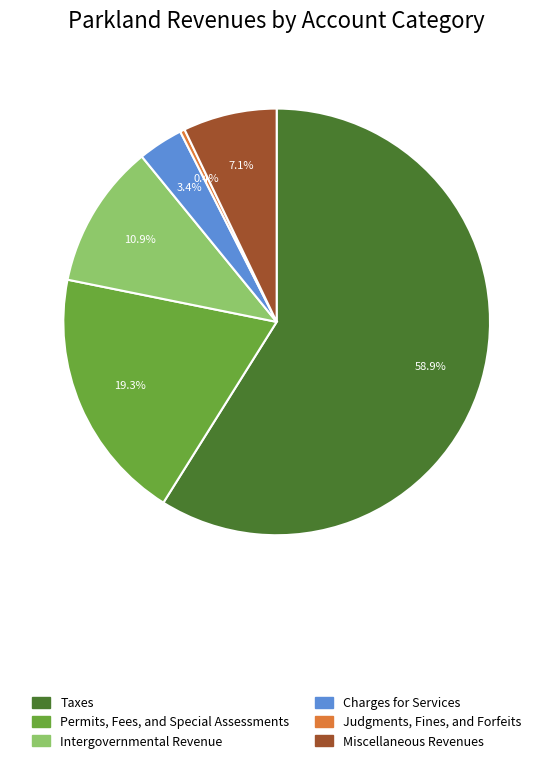

How many slices are in this pie chart?

6